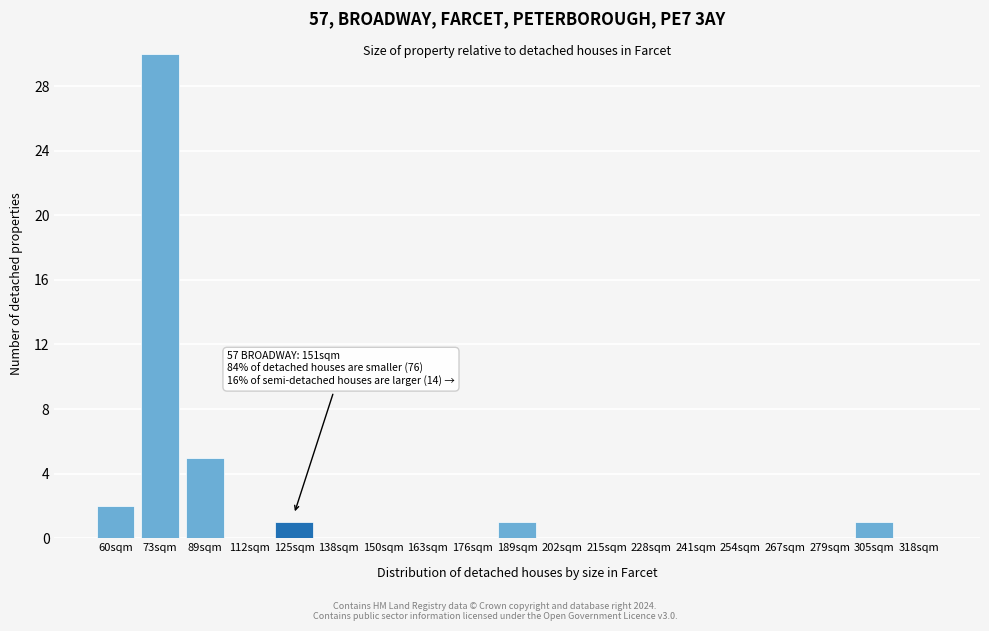

Reading right to left, what are all the values shown in this chart?

318sqm=0	305sqm=1	279sqm=0	267sqm=0	254sqm=0	241sqm=0	228sqm=0	215sqm=0	202sqm=0	189sqm=1	176sqm=0	163sqm=0	150sqm=0	138sqm=0	125sqm=1	112sqm=0	89sqm=5	73sqm=30	60sqm=2